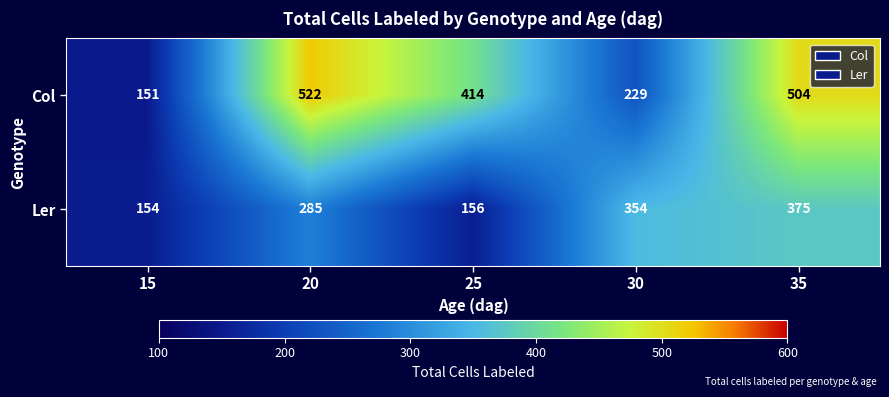

Which series has the largest total across all categories?

Col